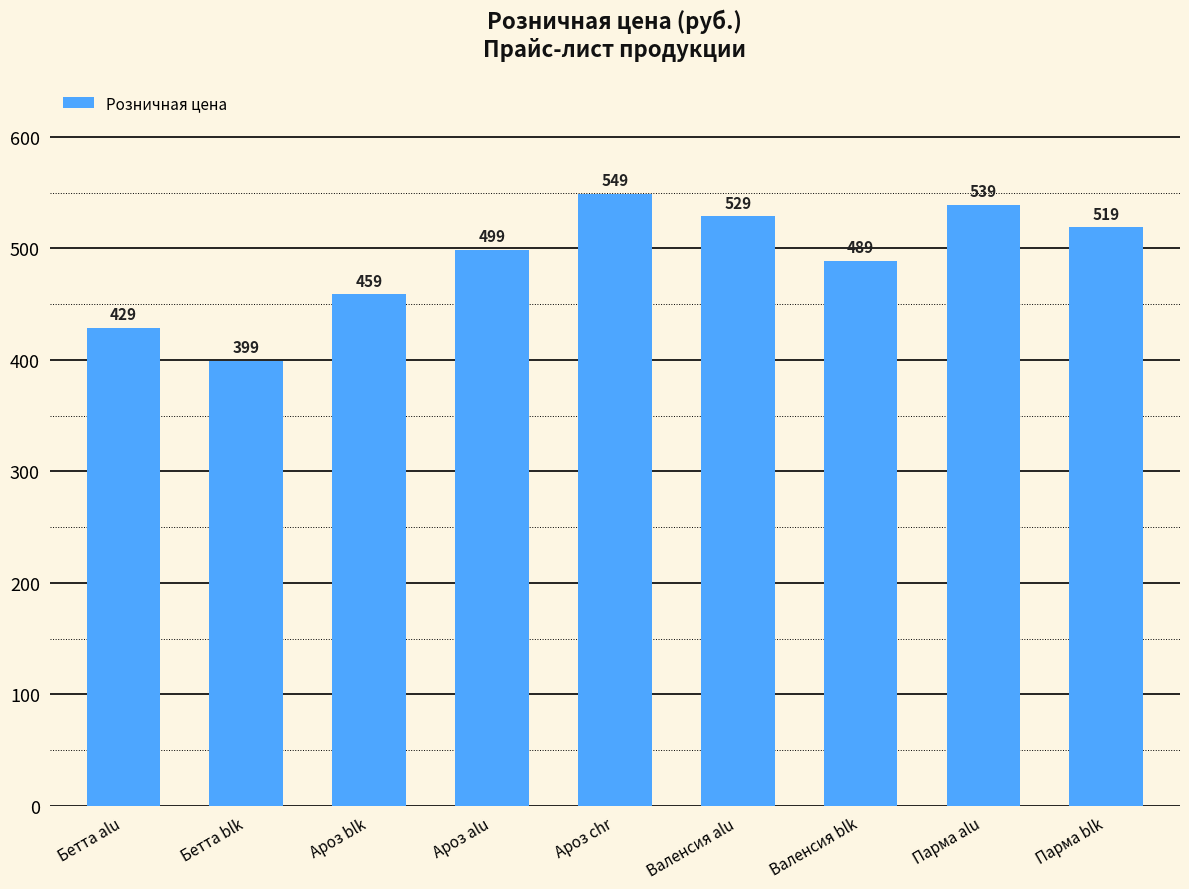

What is the greatest value displayed?

549